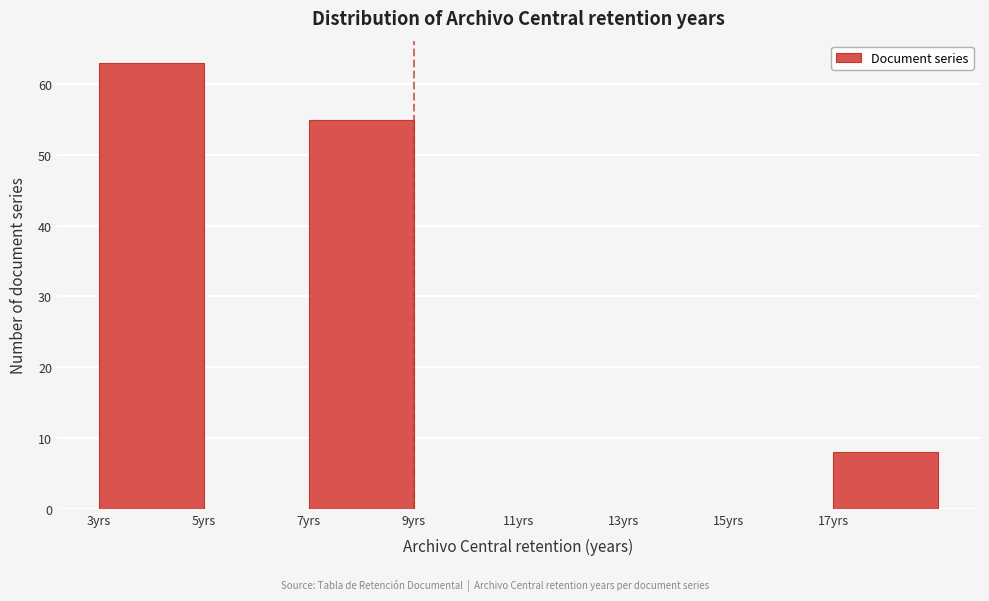

Reading left to right, transcribe this chart: for each bar, give the range it covers on the x-axis and its height. The values are not printed on the chart, so give them approximately, as read against the axis.

3 to 5: 63
5 to 7: 0
7 to 9: 55
9 to 11: 0
11 to 13: 0
13 to 15: 0
15 to 17: 0
17 to 19: 8